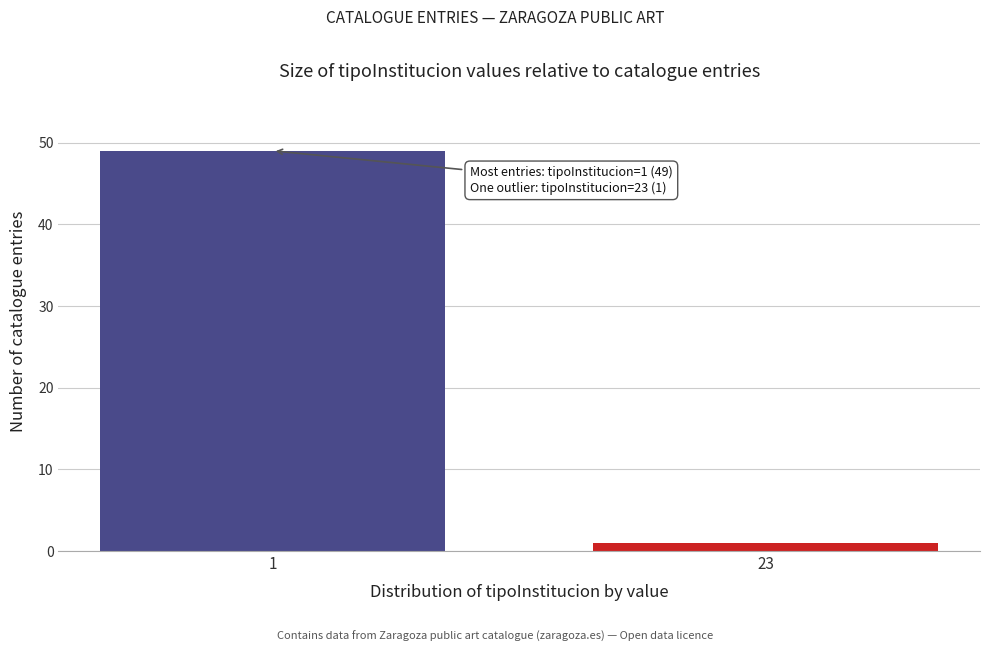

Reading left to right, transcribe all the data shown in this chart.

49	1